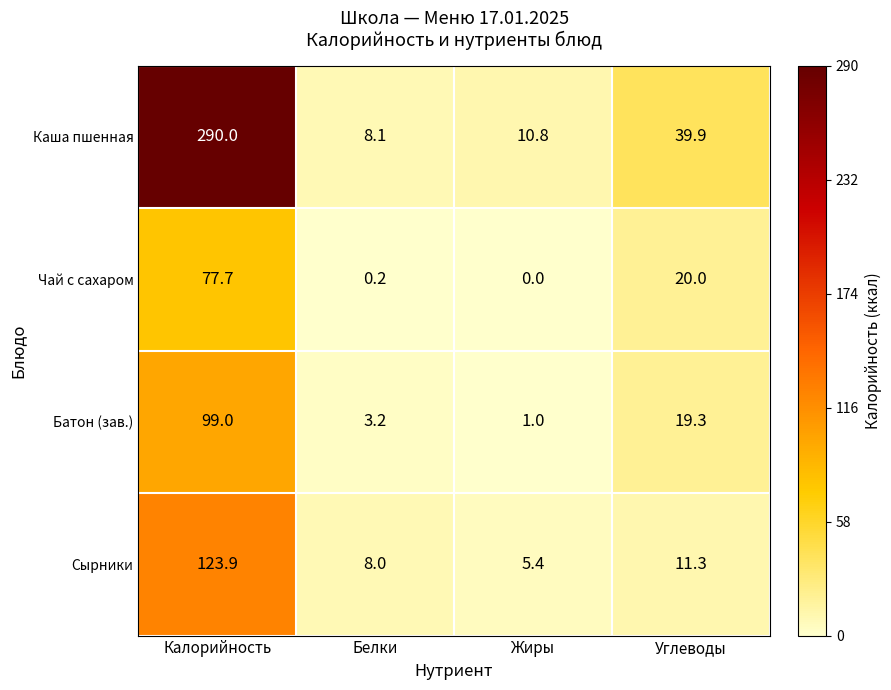

What is the sum of the Каша пшенная values at Жиры and Белки?

18.9